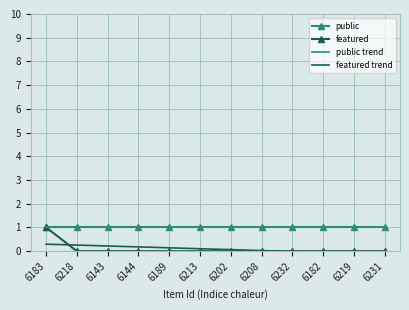

True or false: featured trend and featured cross at least once.

True